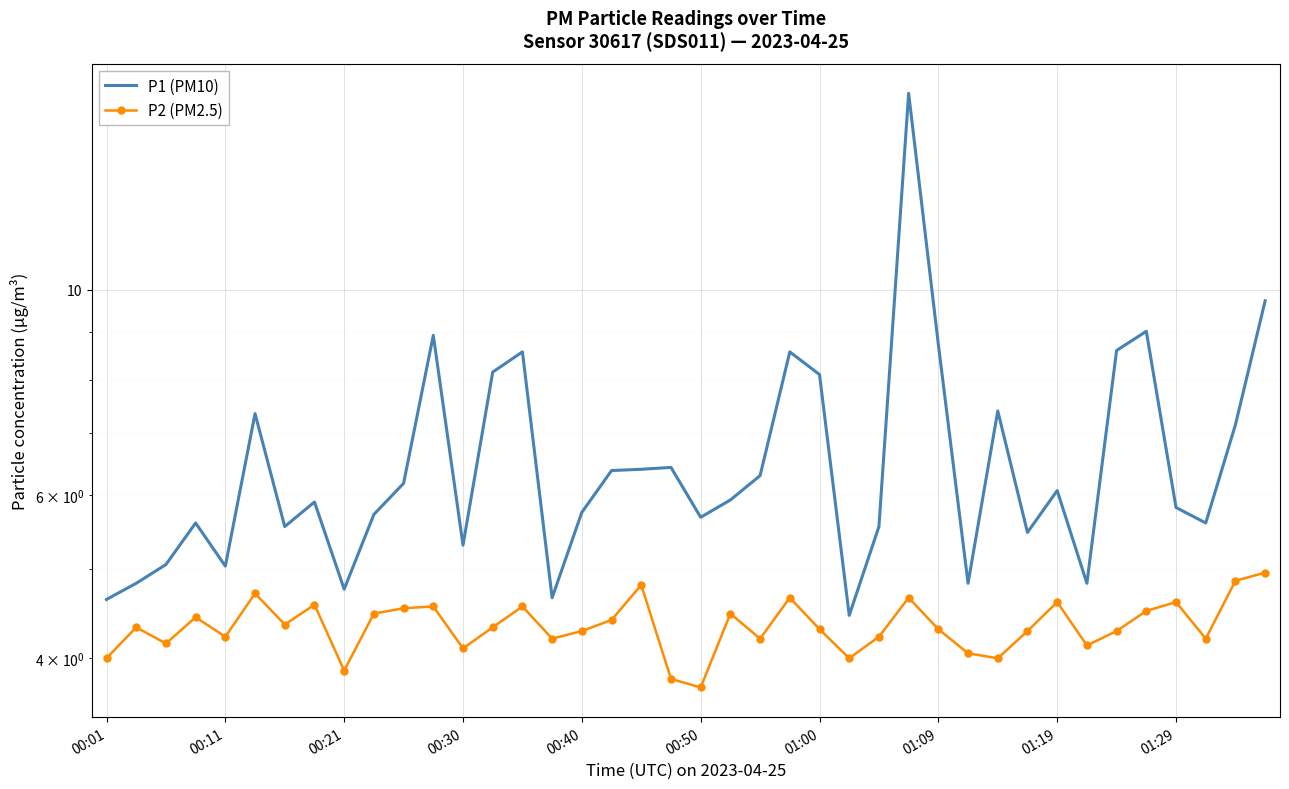

List the series in order of their overall mean, highest first.

P1 (PM10), P2 (PM2.5)